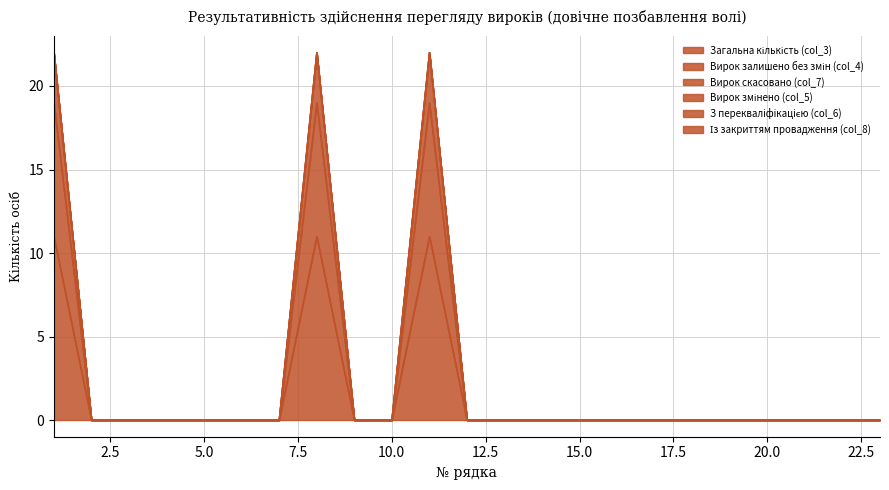

Where is the first local maximum for Вирок скасовано (col_7)?

8